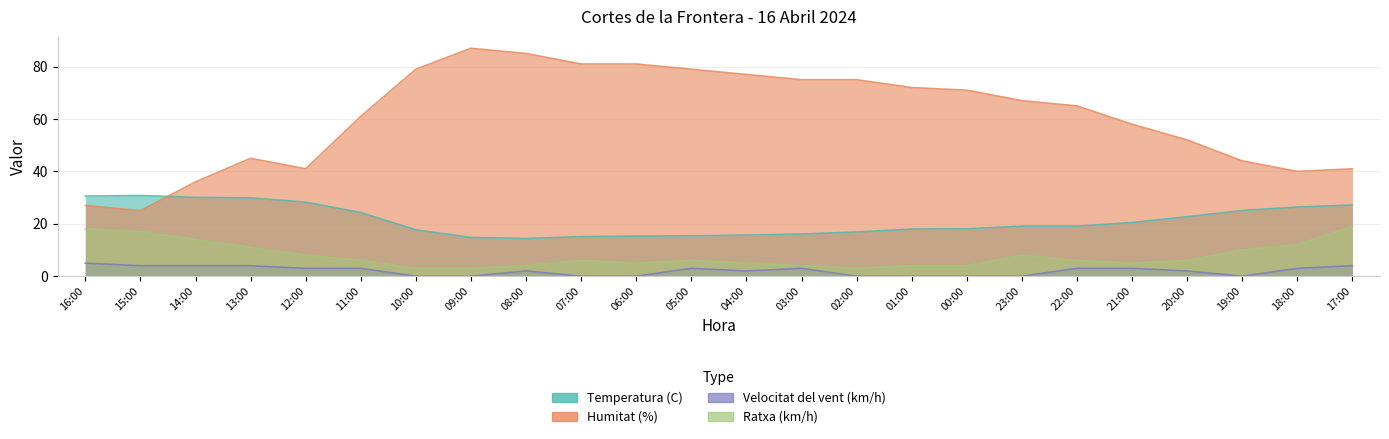

True or false: Humitat (%) and Ratxa (km/h) cross at least once.

False